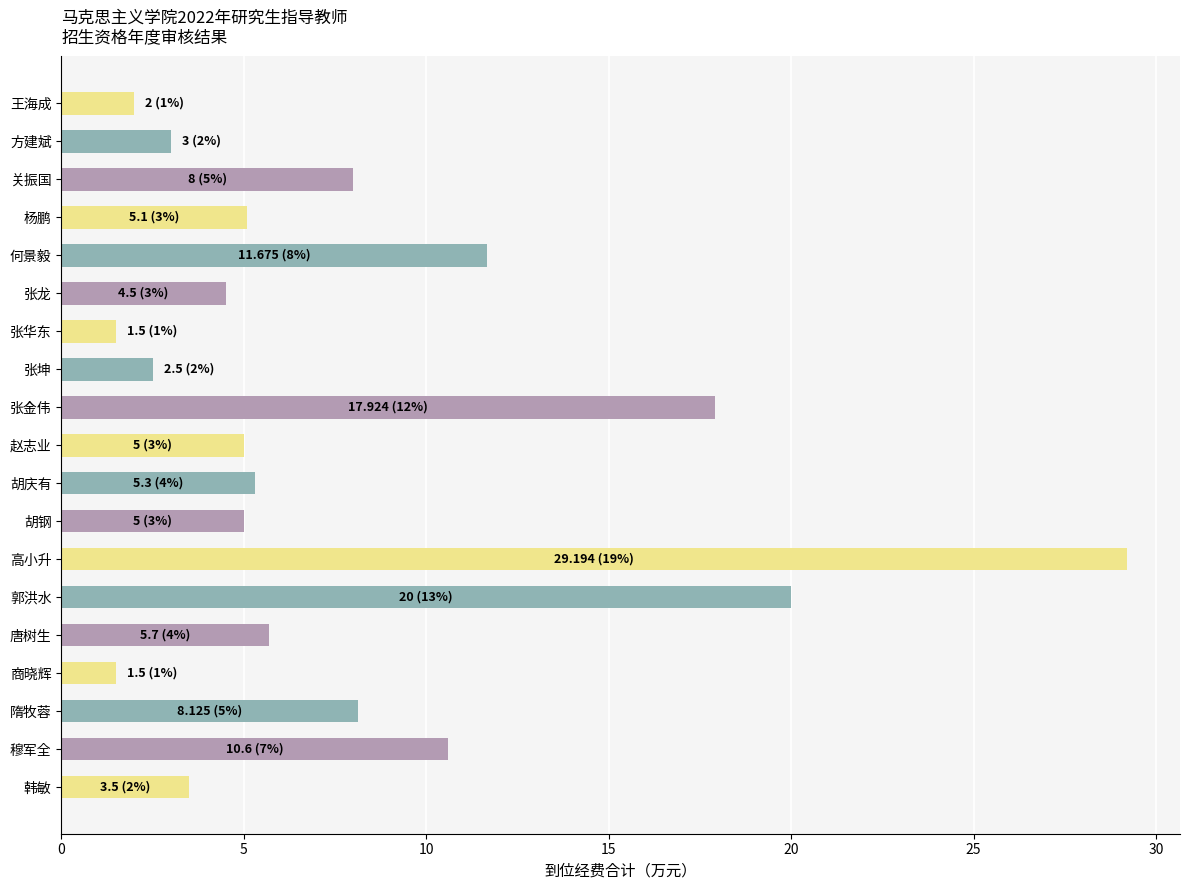

The chart shows a value of 8.2 at 杨鹏. True or false?

False